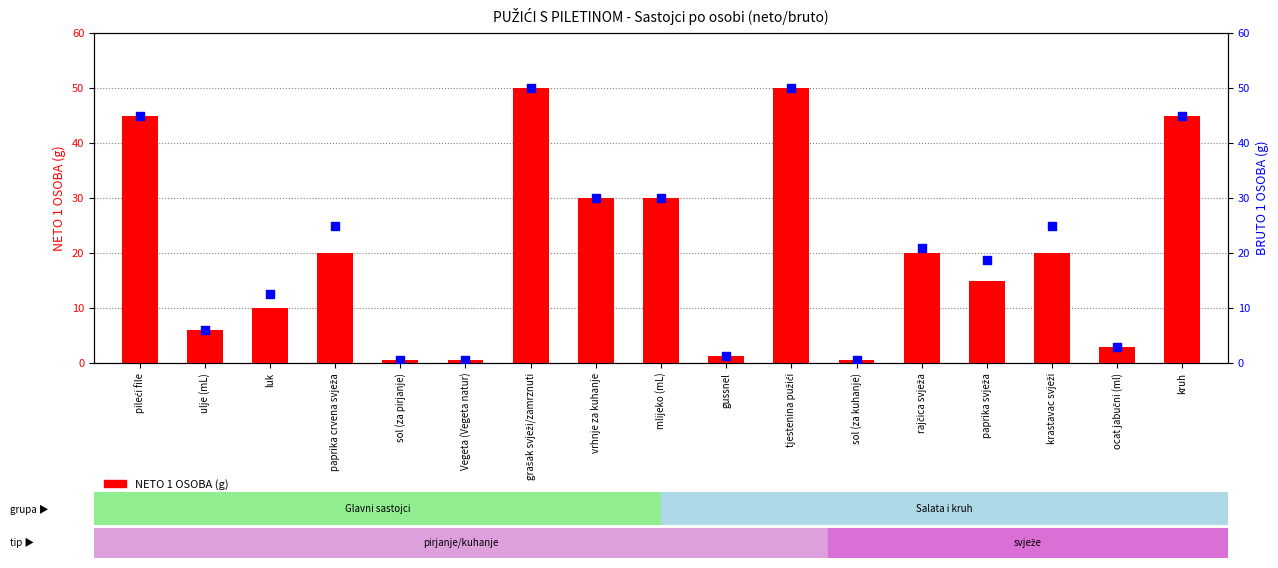

Which series has the largest Y range (max minus min)?

NETO 1 OSOBA (g)